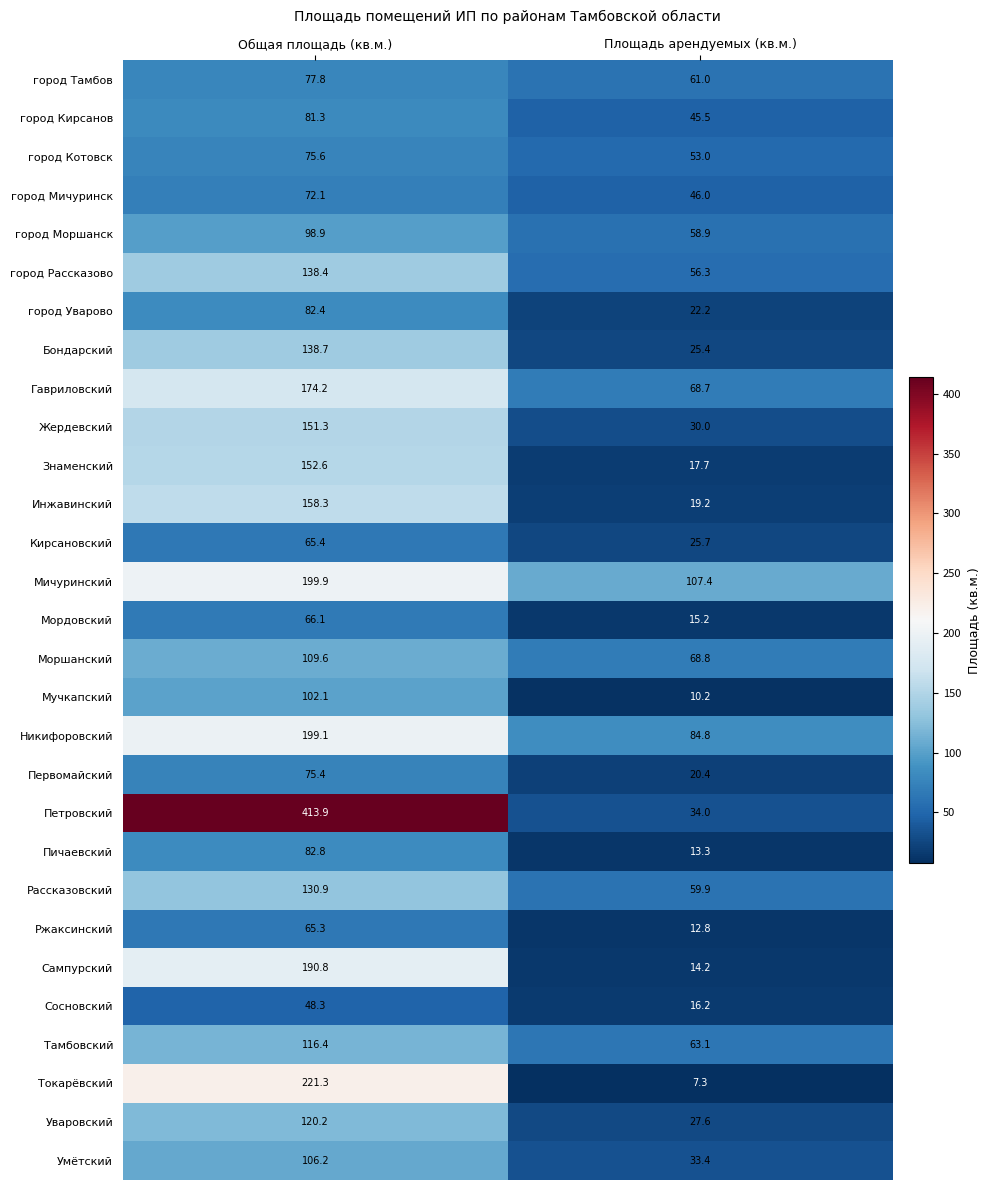

Which series has the largest range (max minus min)?

Петровский